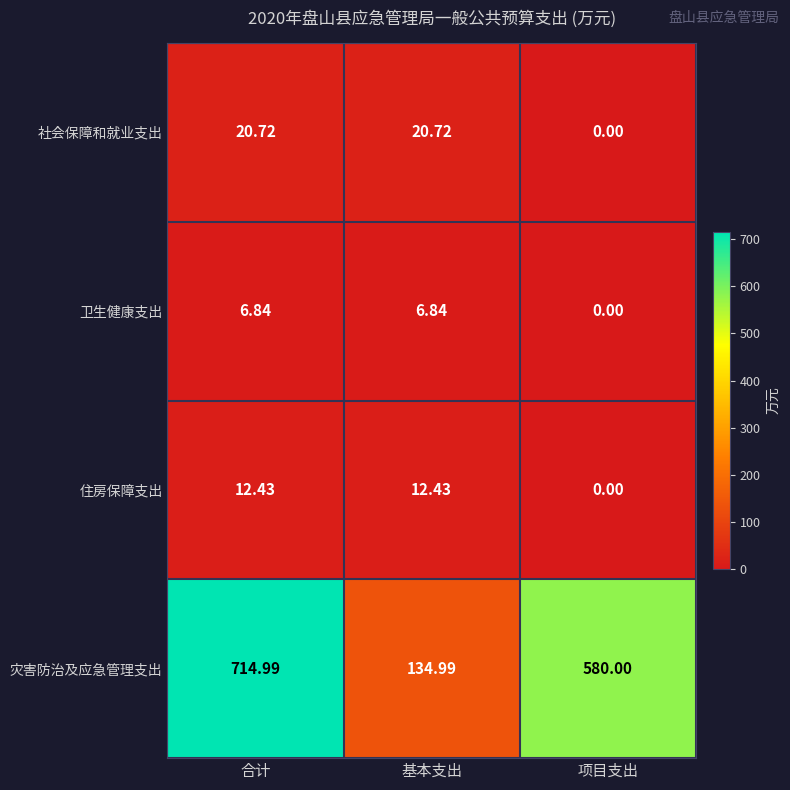

At which label is 住房保障支出 closest to 6?

项目支出